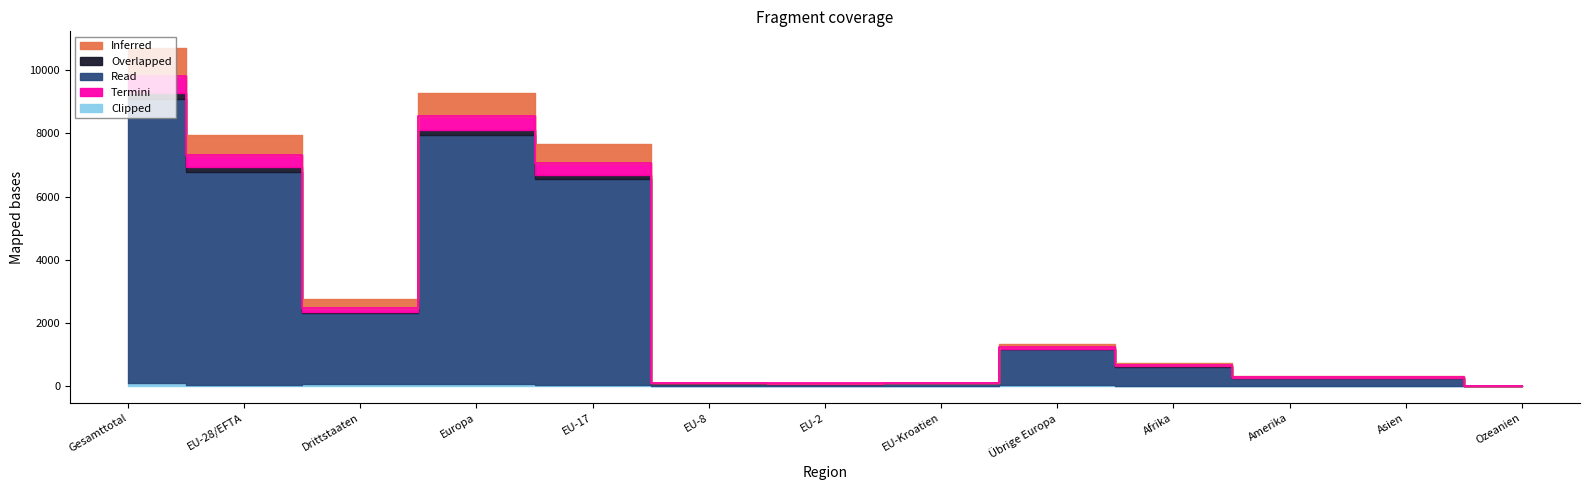

At which label does Clipped reach its minimum?

EU-8